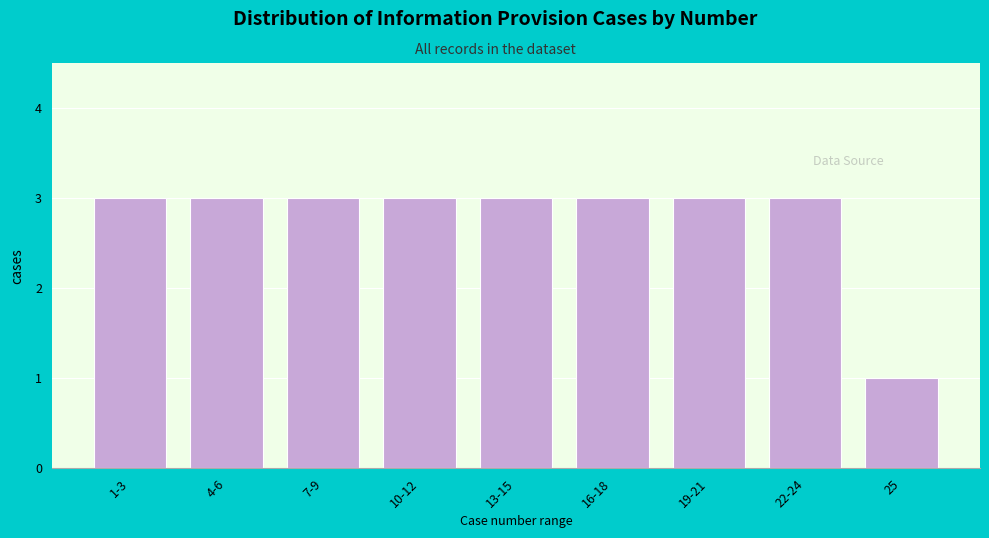

Reading left to right, what are all the values shown in this chart?

3	3	3	3	3	3	3	3	1